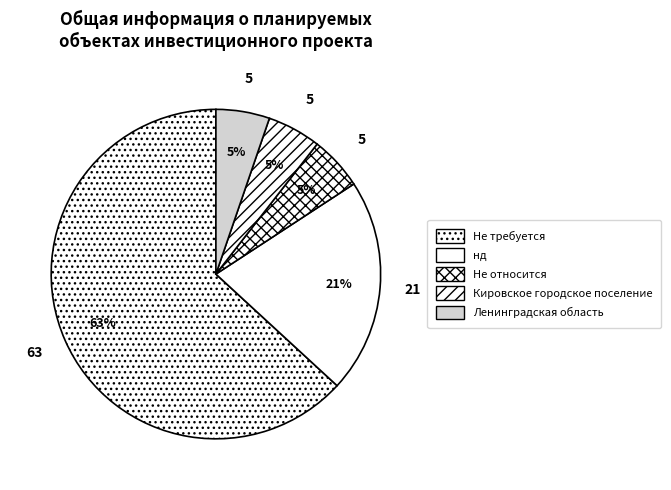

How many segments does this pie chart have?

5